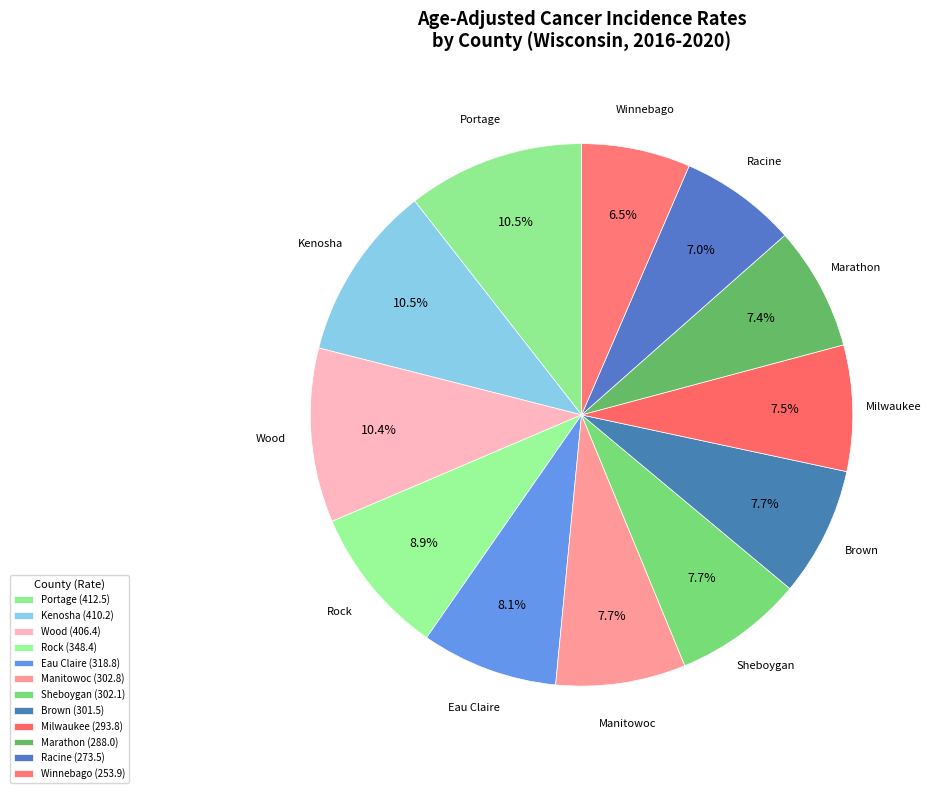

How many segments does this pie chart have?

12